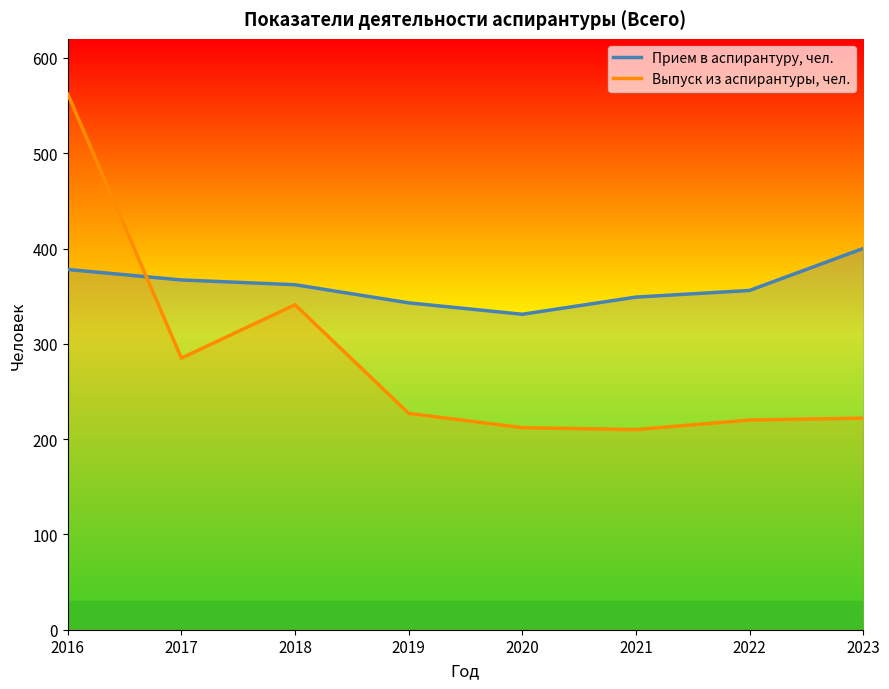

True or false: Прием в аспирантуру, чел. has a value of 367 at 2017.

True